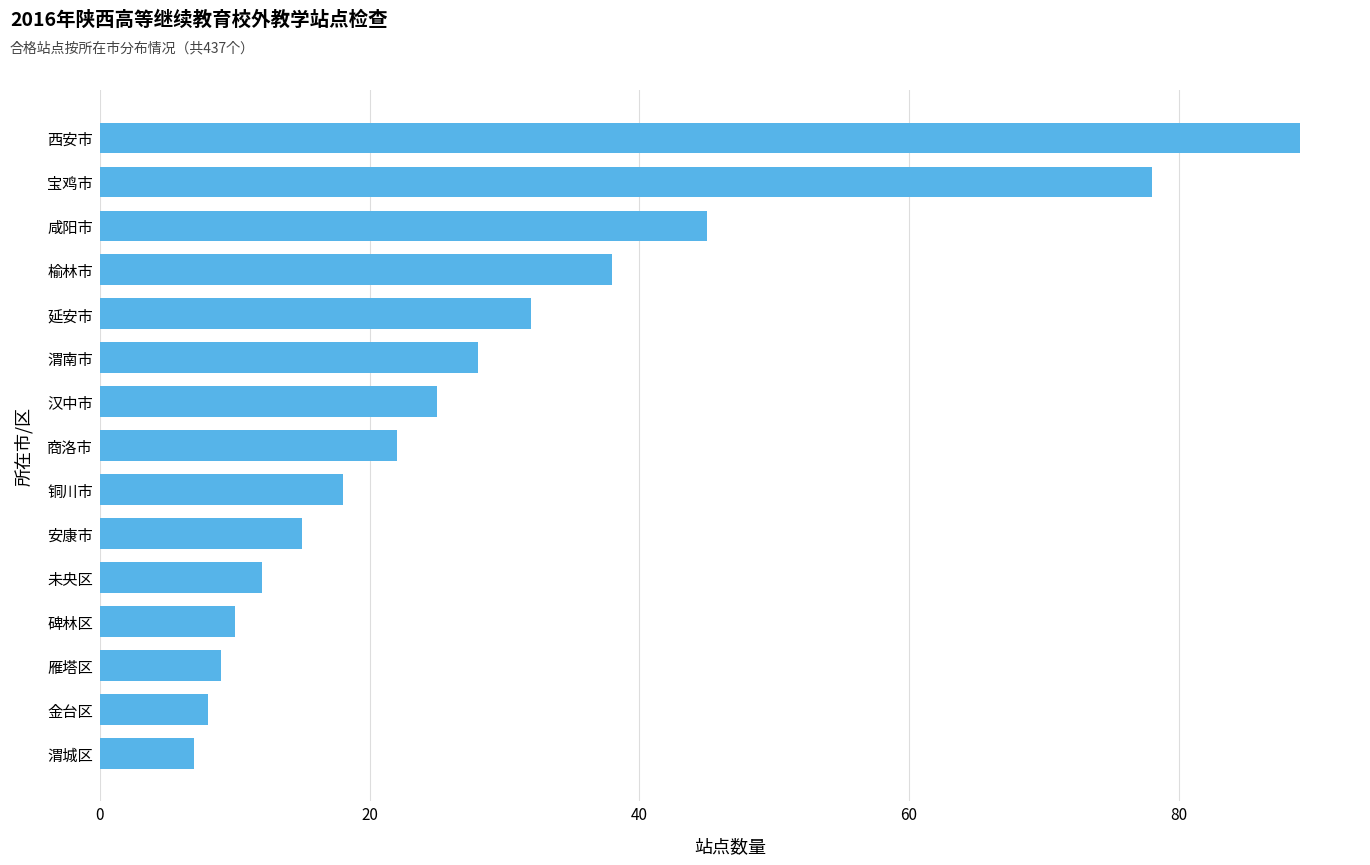

Where is the data nearest to the value 48?

咸阳市